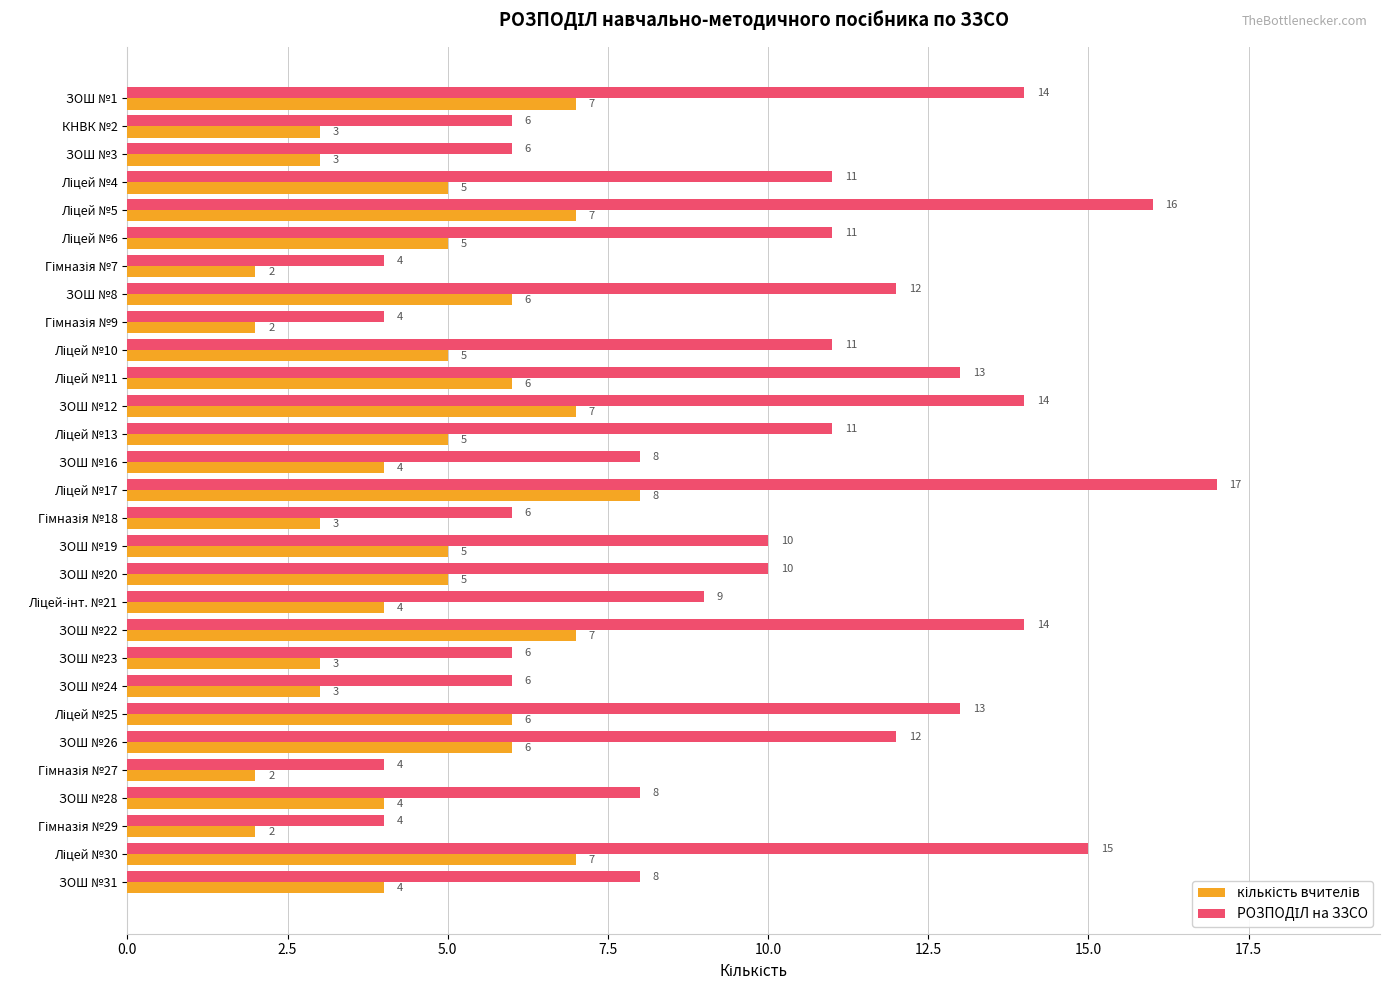

What is the maximum value shown in the chart?

17